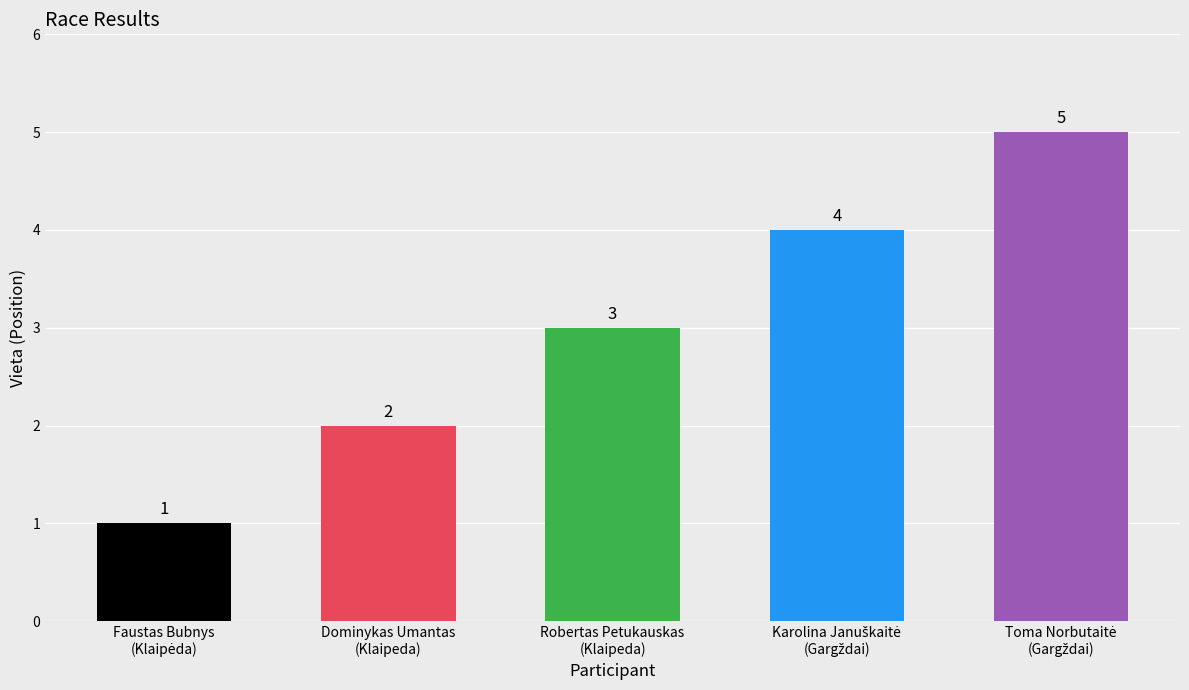

What is the difference between the second highest and minimum values?

3